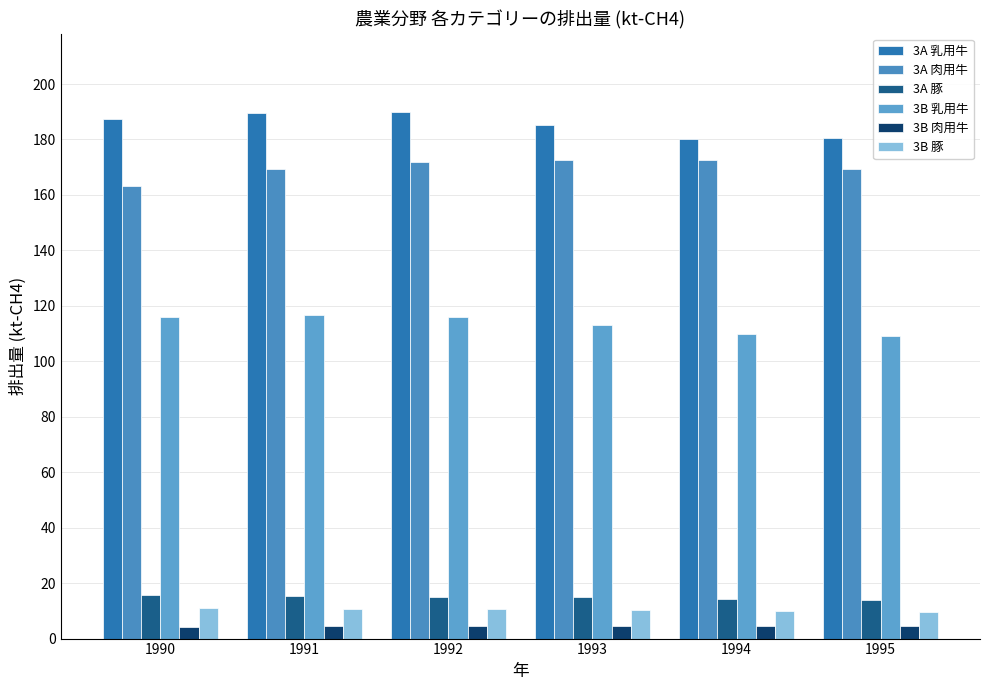

Which series has the largest range (max minus min)?

3A 乳用牛